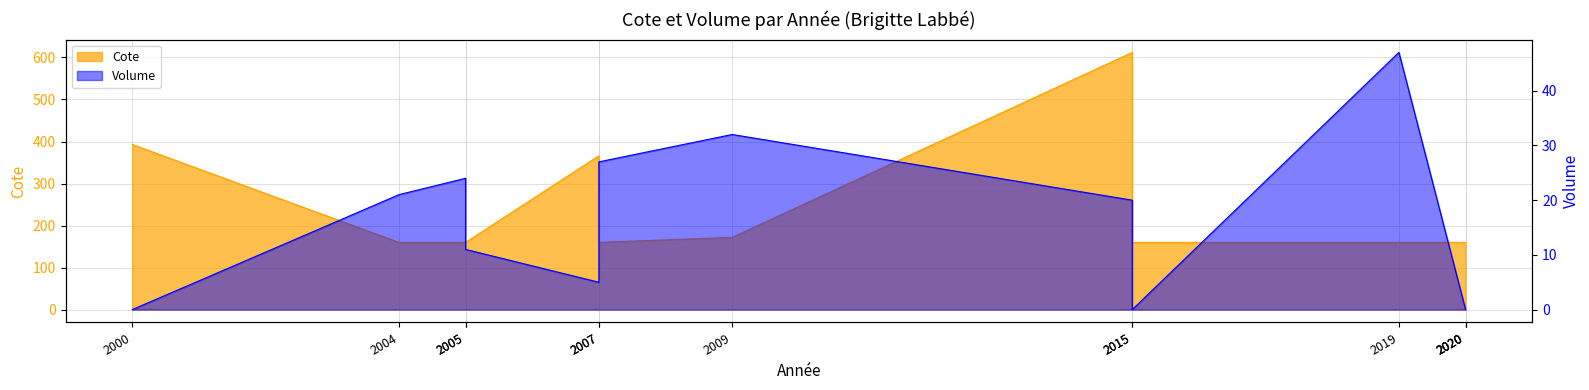

What is the maximum value for Volume?

47.0